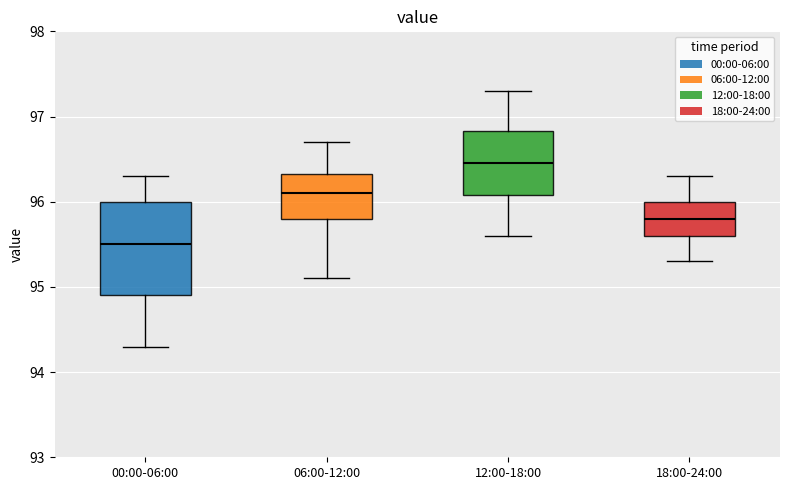

Which box has the highest median line?

12:00-18:00